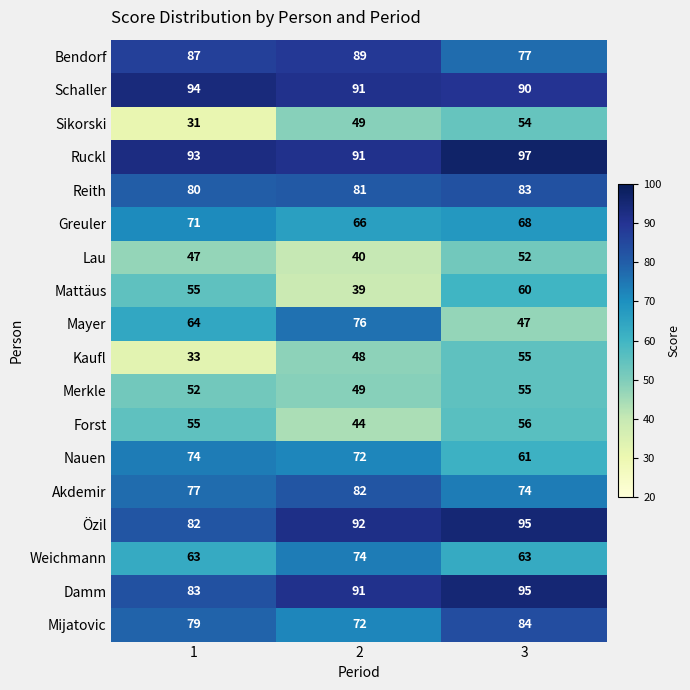

At how many categories does at least one series exceed 83?

3